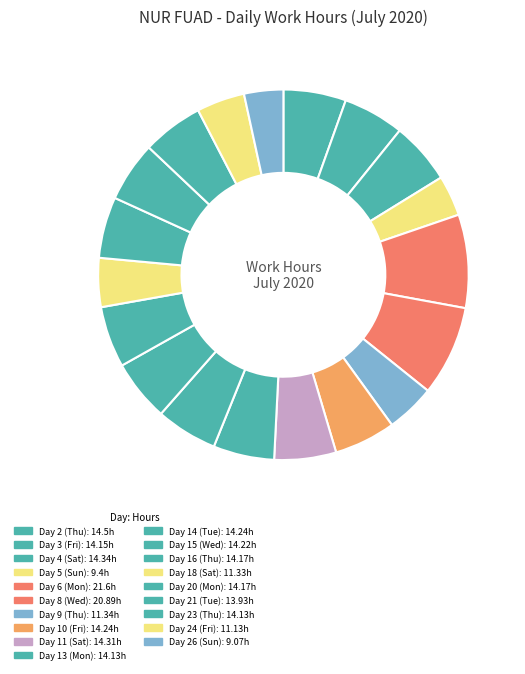

What is the change in value from Day 11 (Sat) to Day 14 (Tue)?

-0.1